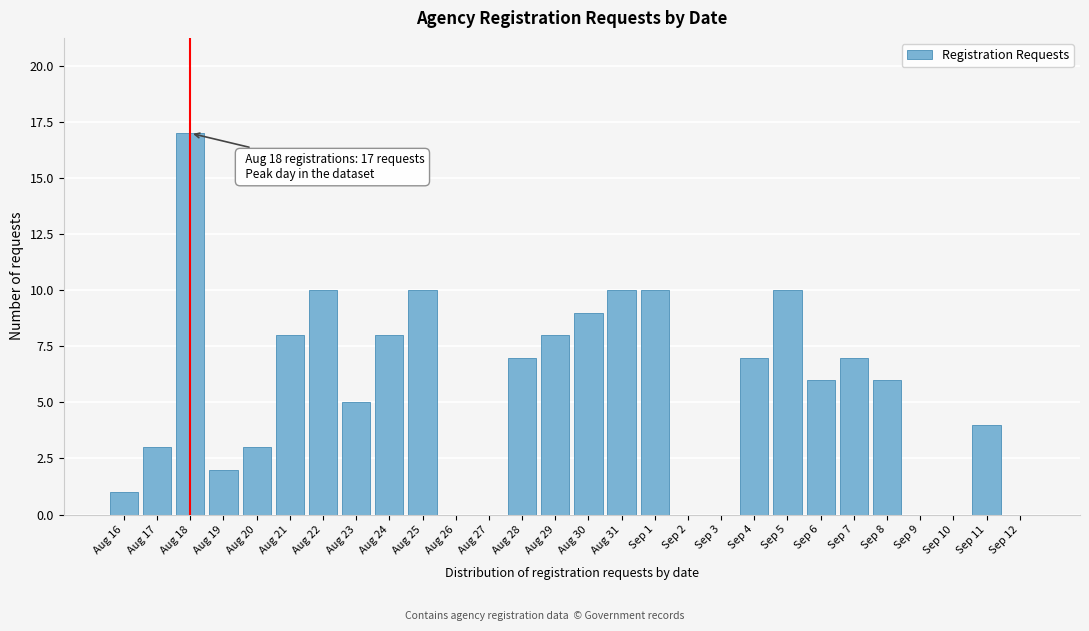

Reading left to right, transcribe all the data shown in this chart.

Aug 16=1	Aug 17=3	Aug 18=17	Aug 19=2	Aug 20=3	Aug 21=8	Aug 22=10	Aug 23=5	Aug 24=8	Aug 25=10	Aug 26=0	Aug 27=0	Aug 28=7	Aug 29=8	Aug 30=9	Aug 31=10	Sep 1=10	Sep 2=0	Sep 3=0	Sep 4=7	Sep 5=10	Sep 6=6	Sep 7=7	Sep 8=6	Sep 9=0	Sep 10=0	Sep 11=4	Sep 12=0